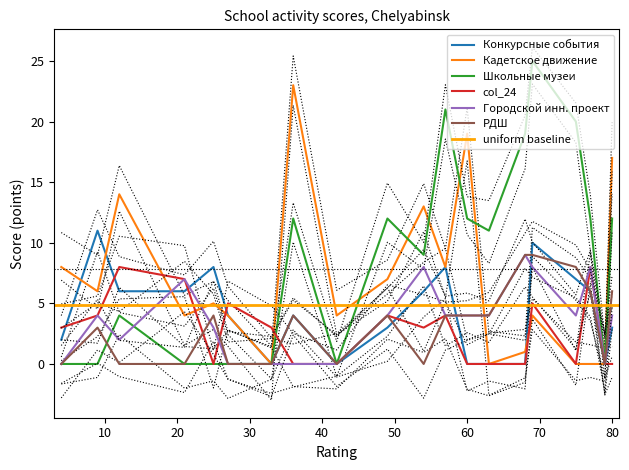

How many values in the Конкурсные события series exceed 4?

9